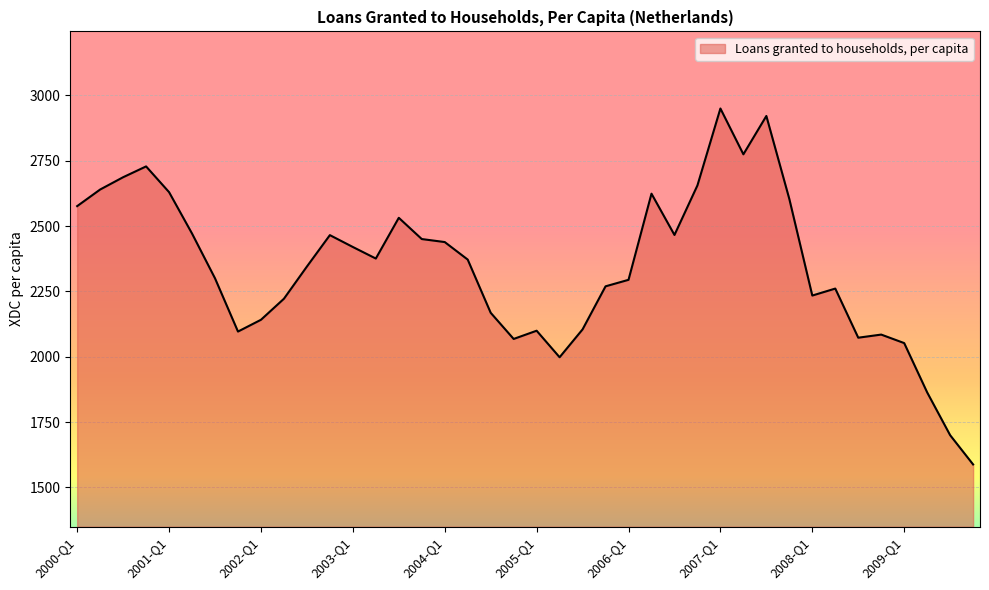

What is the difference between the maximum and minimum values?

1362.0